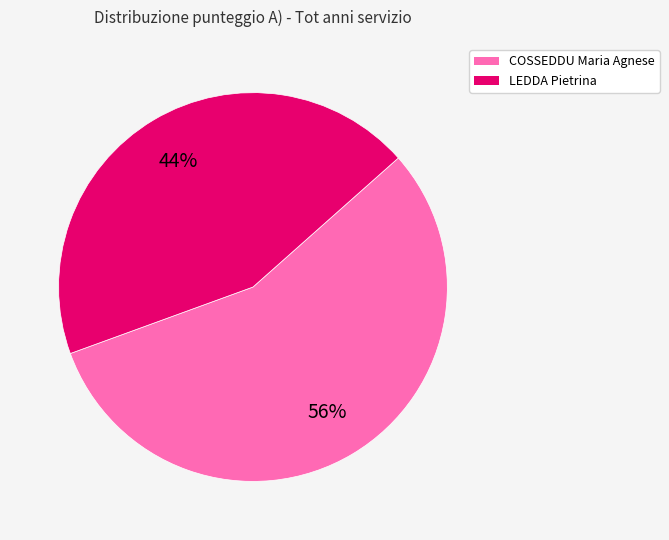

Is it true that COSSEDDU Maria Agnese is 56% of the pie?

True